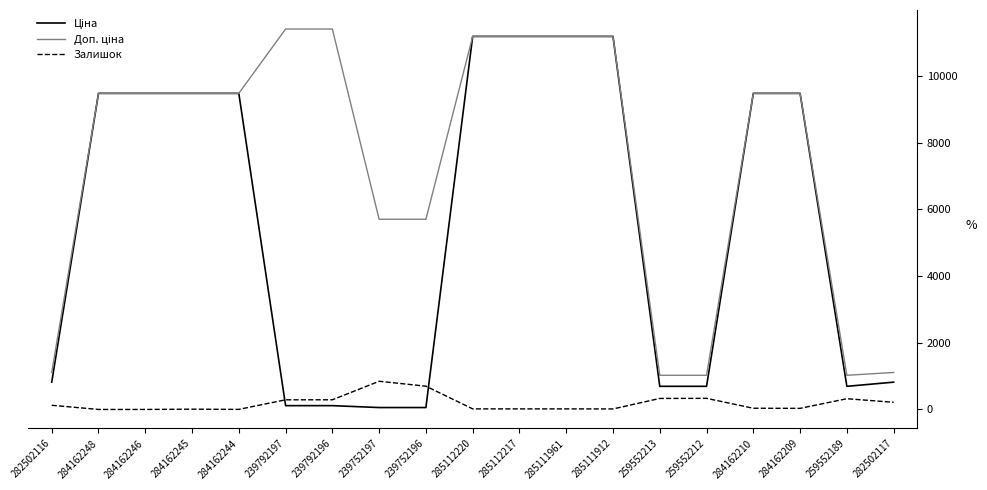

Is it true that Залишок equals 2.0 at 284162244?

True